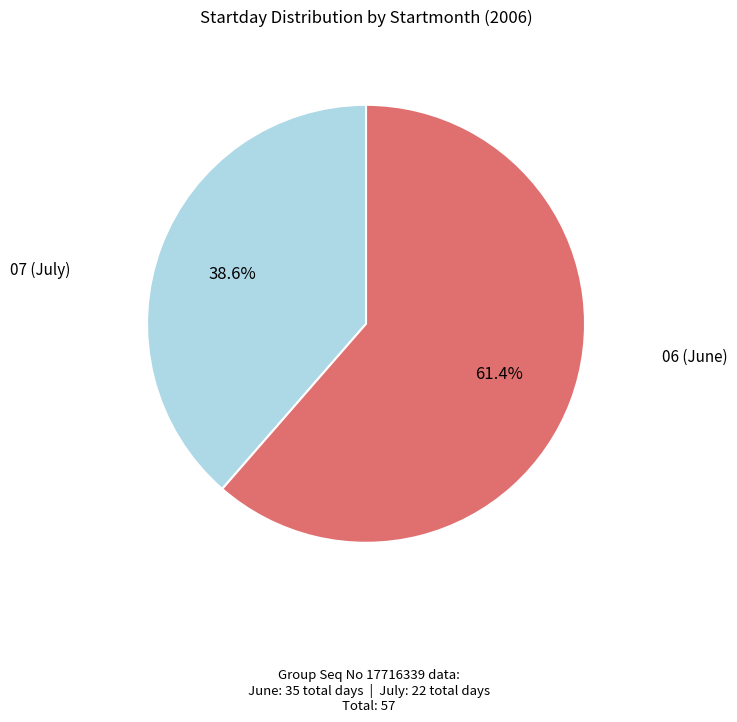

Is there any slice that represents more than half of the pie?

Yes